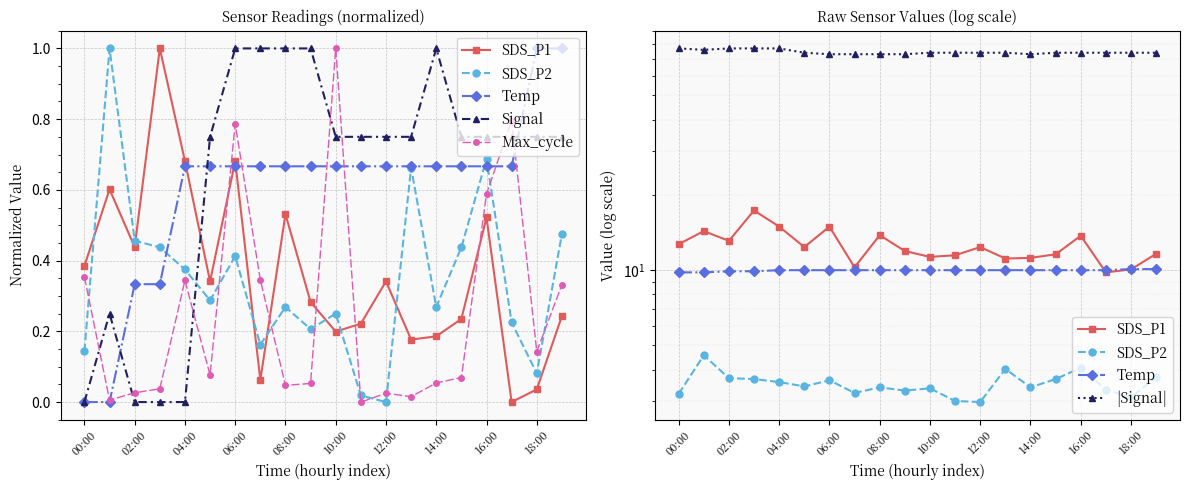

Is it true that Max_cycle equals 0.0 at 18:00?

False